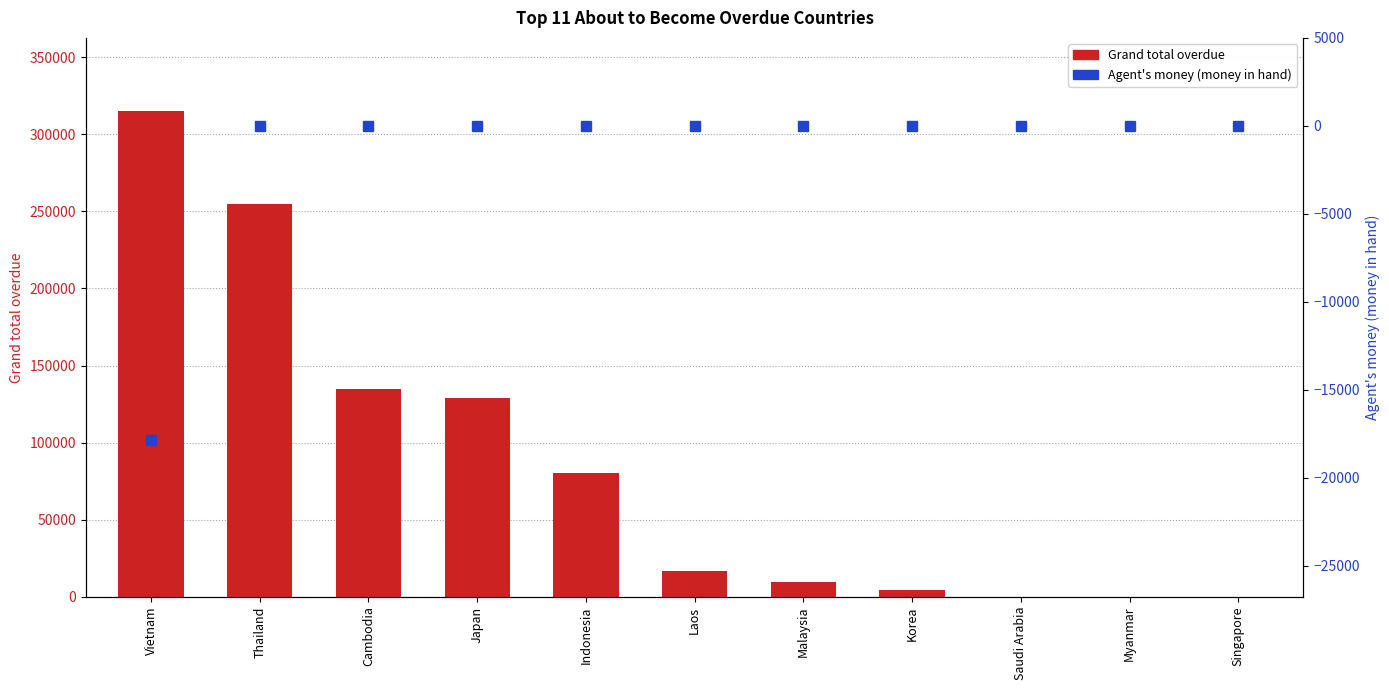

Reading left to right, extract all data points from this chart.

Grand total overdue: Vietnam=315238.7	Thailand=254676.0	Cambodia=134739.0	Japan=128630.6	Indonesia=79969.0	Laos=16801.0	Malaysia=9613.0	Korea=4186.0	Saudi Arabia=99.0	Myanmar=0.0	Singapore=0.0
Agent's money (money in hand): Vietnam=-17832.8	Thailand=0.0	Cambodia=0.0	Japan=0.0	Indonesia=-4.0	Laos=0.0	Malaysia=0.0	Korea=0.0	Saudi Arabia=0.0	Myanmar=0.0	Singapore=0.0